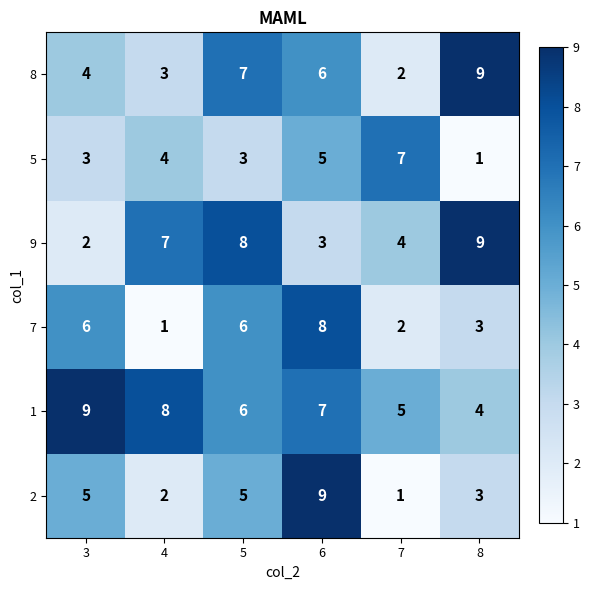

What is the difference between the maximum and minimum values in the 2 series?

8